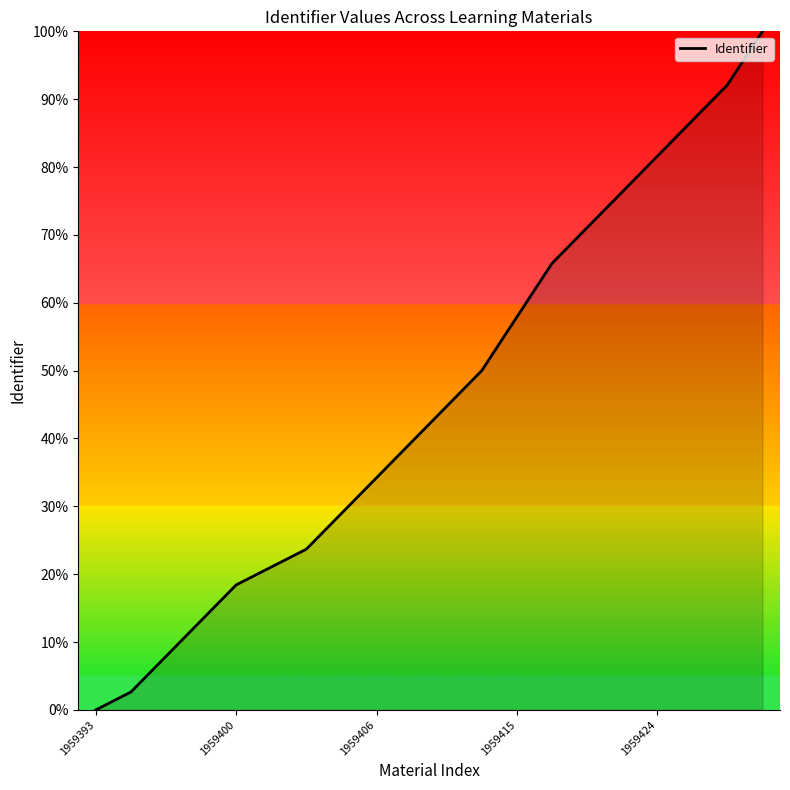

What is the sum of all values?

915.8